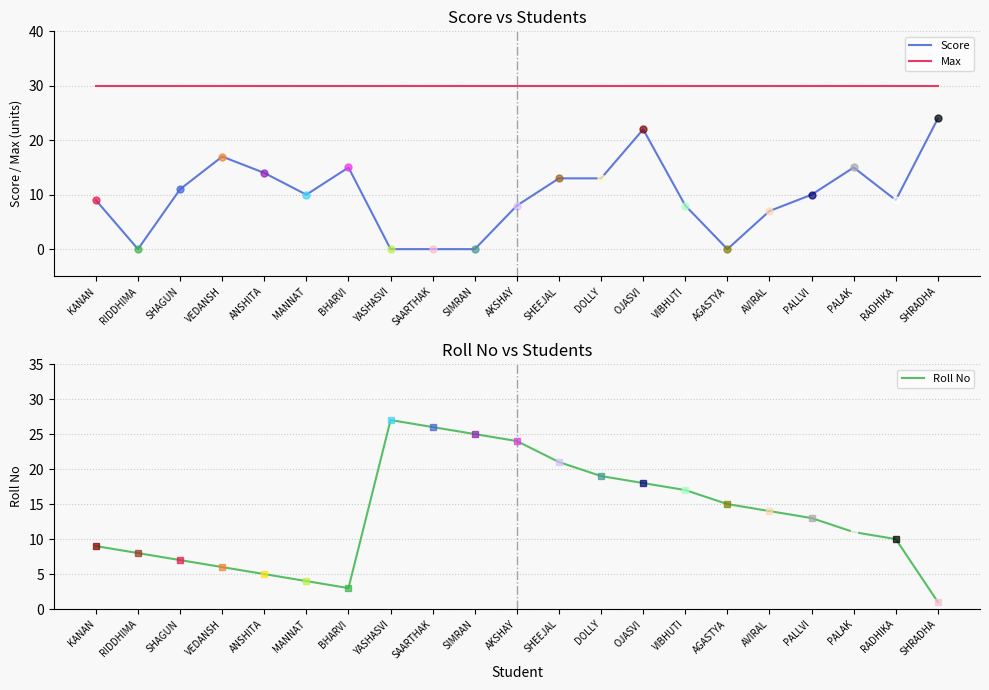

The Roll No series shows 19 at DOLLY. True or false?

True